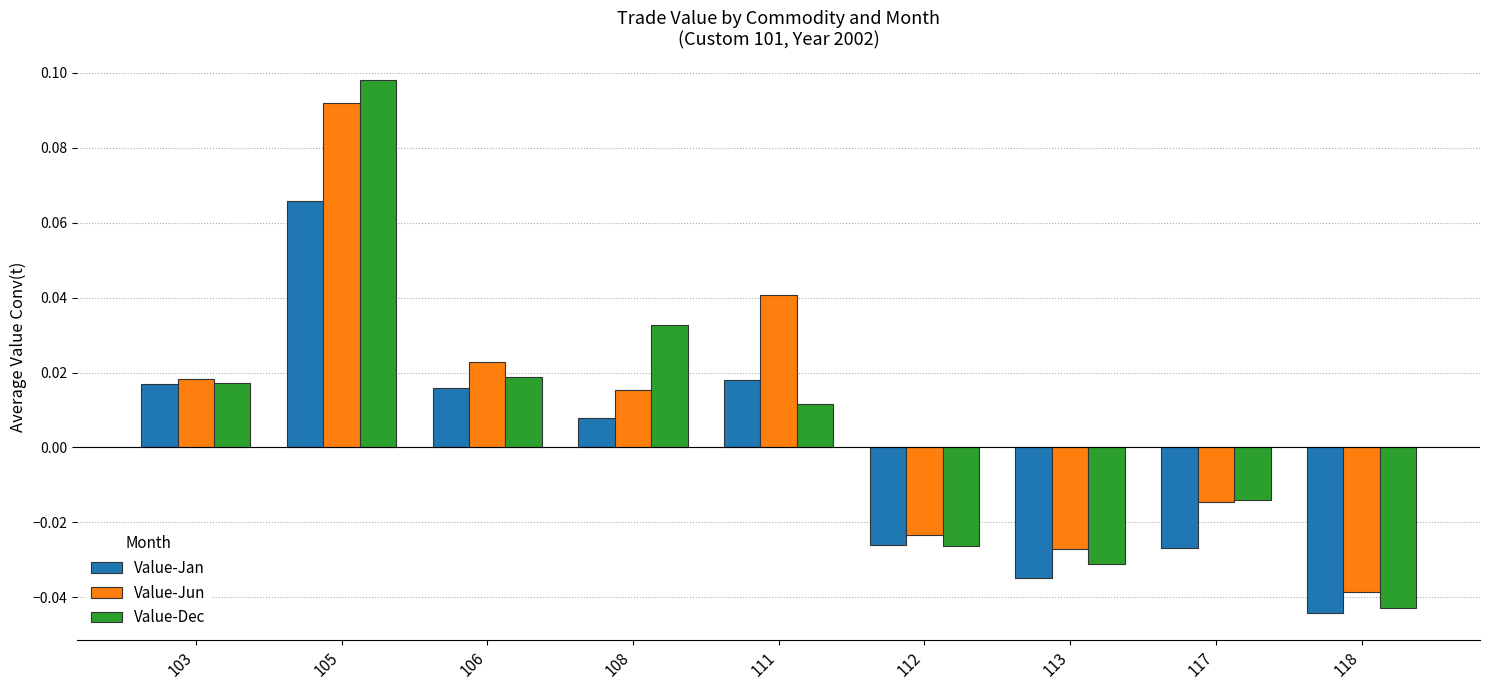

At which label does Value-Jan reach its peak?

105